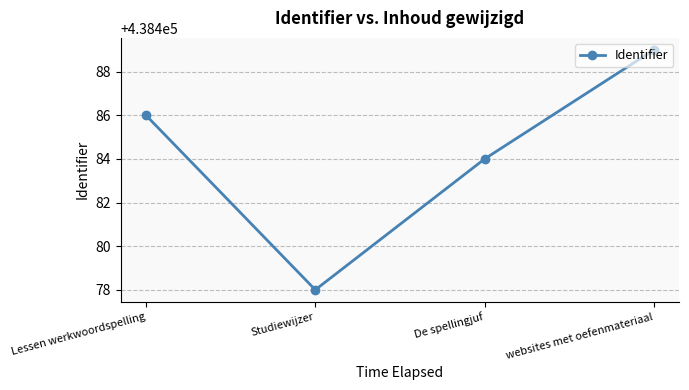

Does the chart display data point markers on the line(s)?

Yes